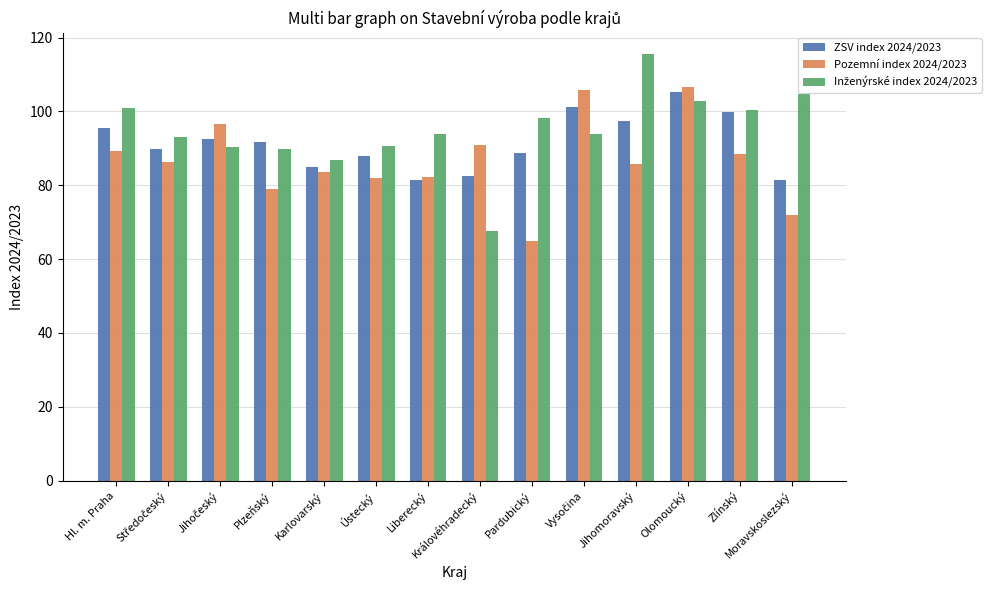

What is the maximum value for ZSV index 2024/2023?

105.3